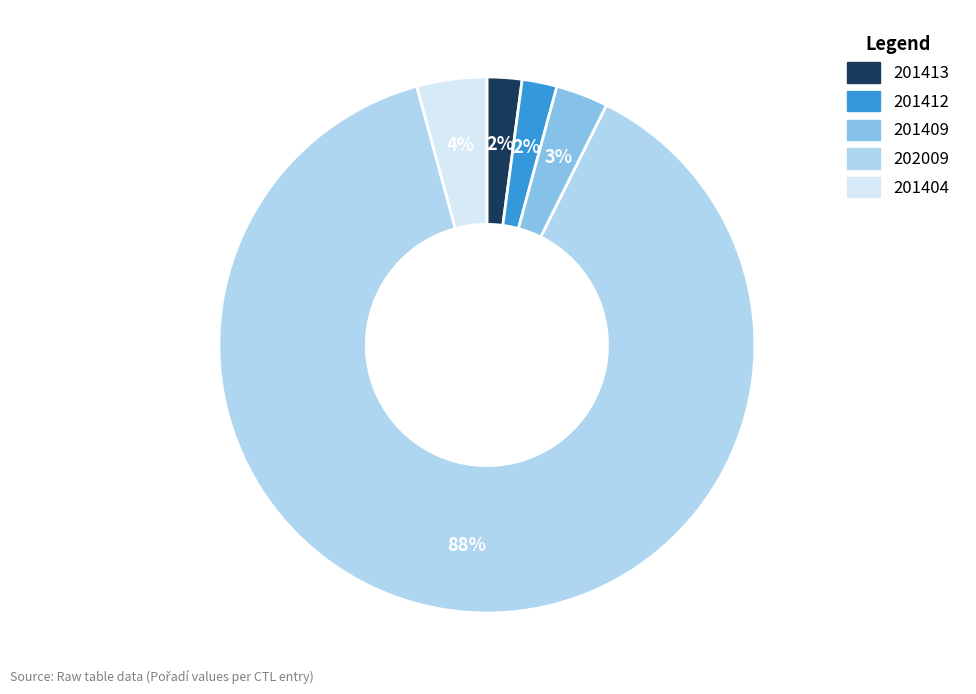

To the nearest percent, what percentage of the pie is 201409?

3%